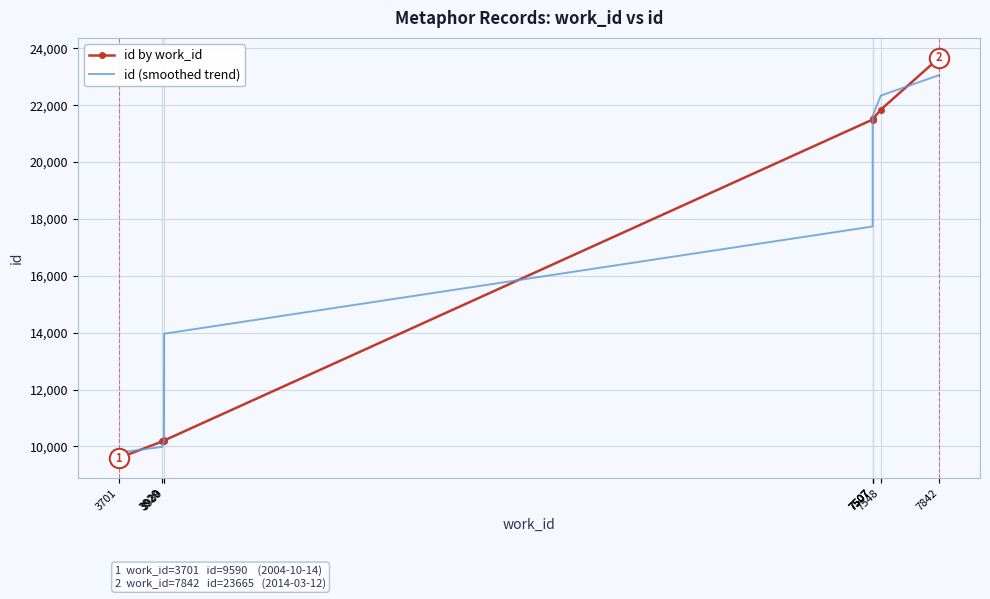

True or false: id (smoothed trend) has more than 1 points higher than both neighbors.

False